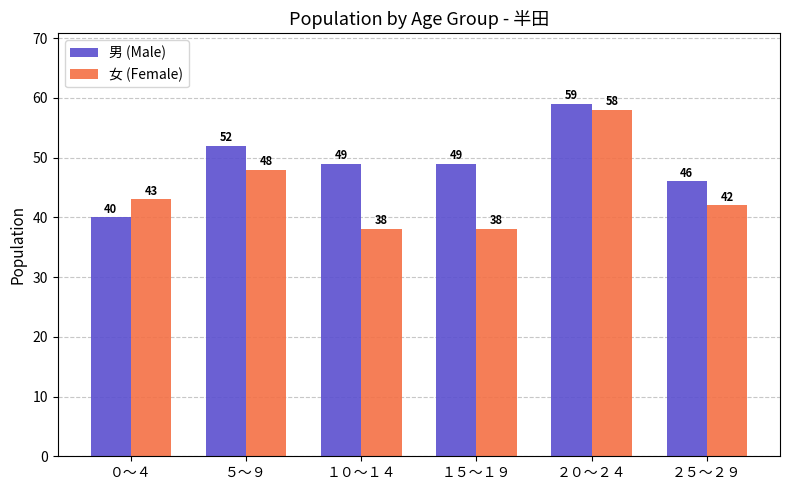

How many distinct data groups are displayed?

2